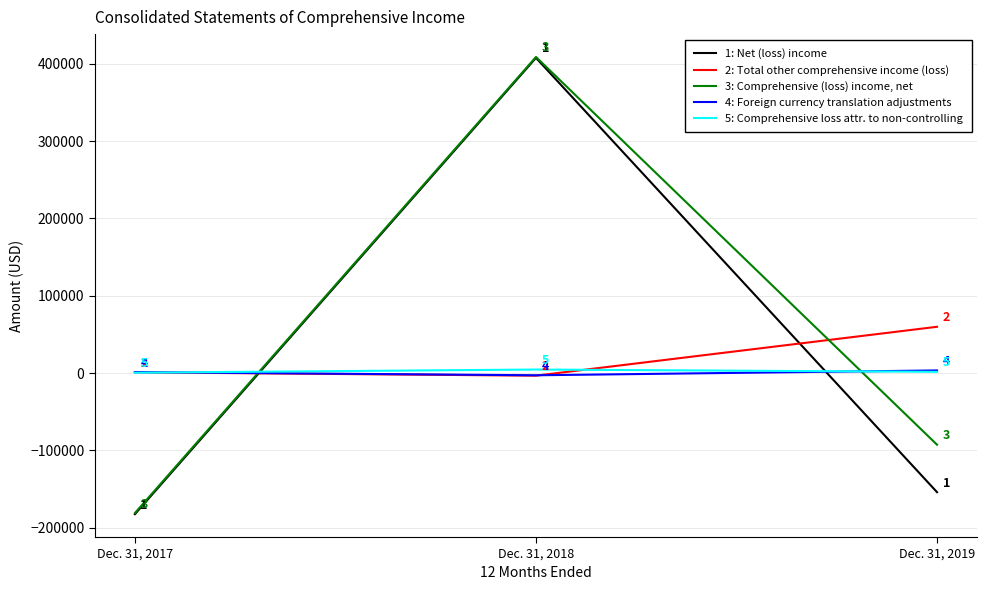

Rank the series at Dec. 31, 2018 from lowest to highest value.

2: Total other comprehensive income (loss), 4: Foreign currency translation adjustments, 5: Comprehensive loss attr. to non-controlling, 1: Net (loss) income, 3: Comprehensive (loss) income, net